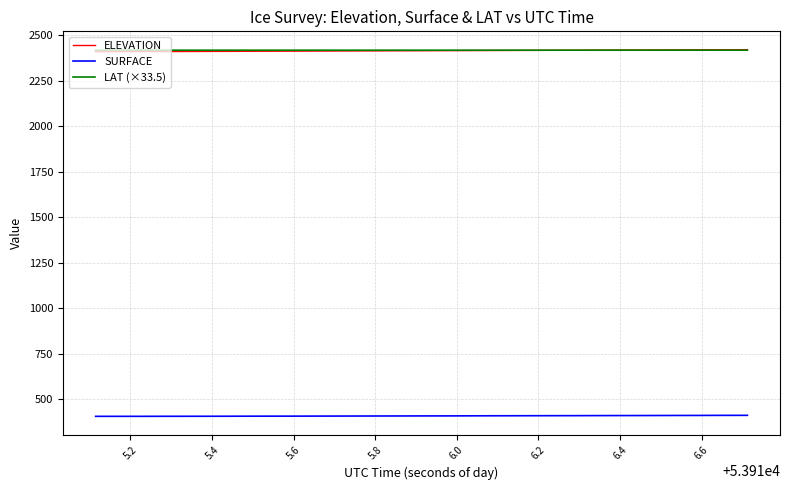

True or false: SURFACE and ELEVATION cross at least once.

False